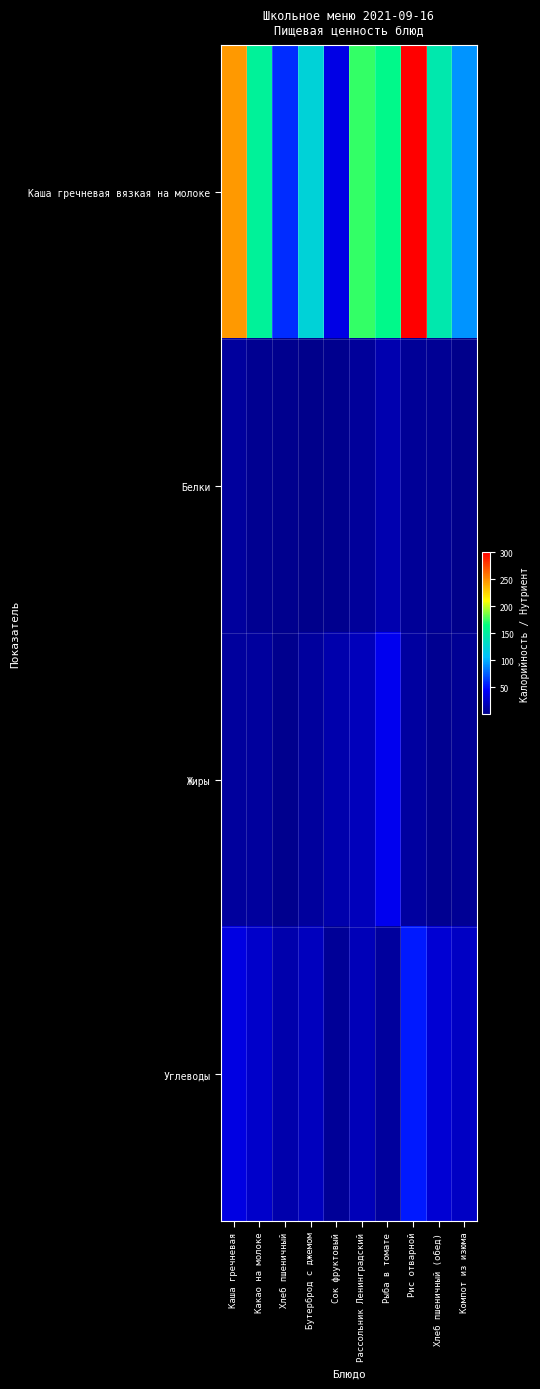

Reading left to right, list all the values displayed in this chart.

Каша гречневая вязкая на молоке: Каша гречневая=246.2	Какао на молоке=153.2	Хлеб пшеничный=59.8	Бутерброд с джемом=123.6	Сок фруктовый=36.0	Рассольник Ленинградский=174.4	Рыба в томате=160.3	Рис отварной=300.2	Хлеб пшеничный (обед)=143.4	Компот из изюма=92.0
Белки: Каша гречневая=8.2	Какао на молоке=3.8	Хлеб пшеничный=2.4	Бутерброд с джемом=1.3	Сок фруктовый=2.0	Рассольник Ленинградский=6.9	Рыба в томате=14.5	Рис отварной=5.2	Хлеб пшеничный (обед)=4.7	Компот из изюма=0.3
Жиры: Каша гречневая=7.9	Какао на молоке=8.5	Хлеб пшеничный=1.9	Бутерброд с джемом=7.6	Сок фруктовый=13.8	Рассольник Ленинградский=19.8	Рыба в томате=39.4	Рис отварной=8.9	Хлеб пшеничный (обед)=3.8	Компот из изюма=4.2
Углеводы: Каша гречневая=35.1	Какао на молоке=25.9	Хлеб пшеничный=13.5	Бутерброд с джемом=20.6	Сок фруктовый=5.8	Рассольник Ленинградский=18.8	Рыба в томате=7.5	Рис отварной=53.7	Хлеб пшеничный (обед)=28.9	Компот из изюма=22.7